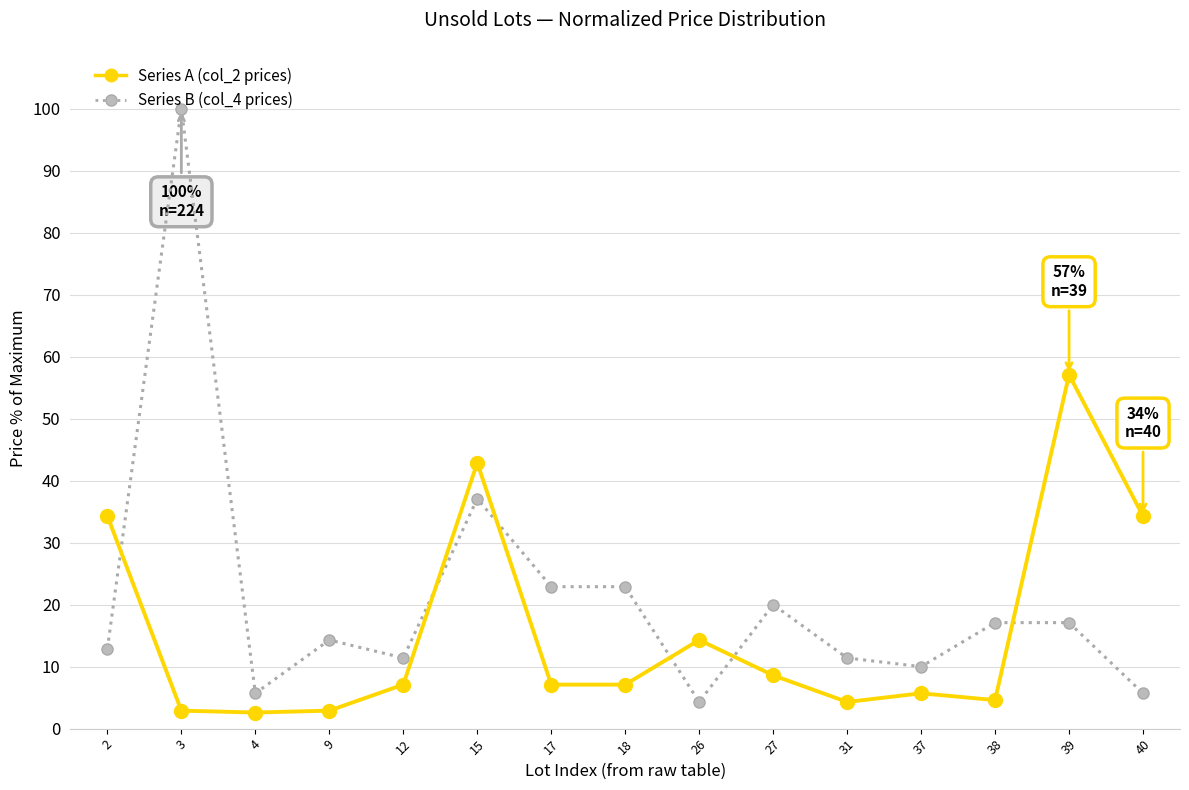

What is the difference between the second highest and minimum values in the Series B (col_4 prices) series?

32.8